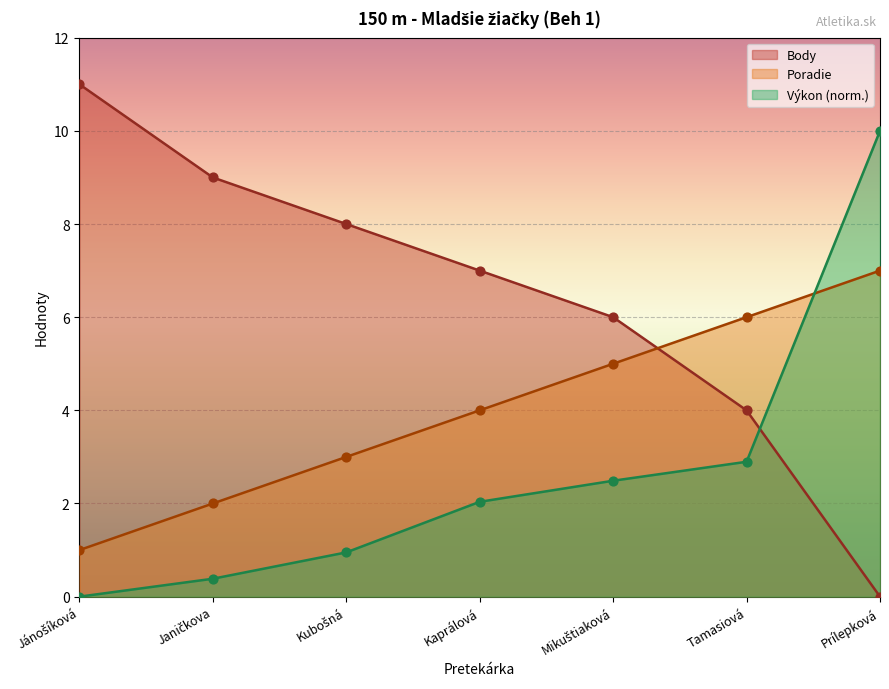

Which series has the widest spread of Y values?

Body